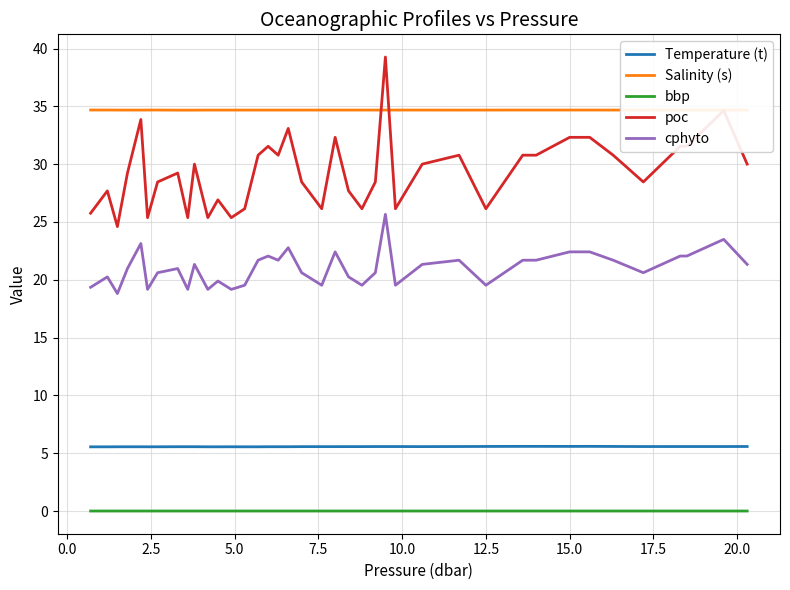

True or false: cphyto and Temperature (t) cross at least once.

False